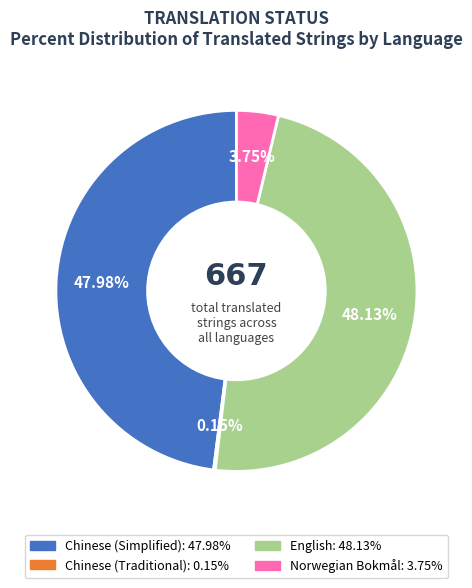

Between Chinese (Simplified) and Norwegian Bokmål, which is larger?

Chinese (Simplified)